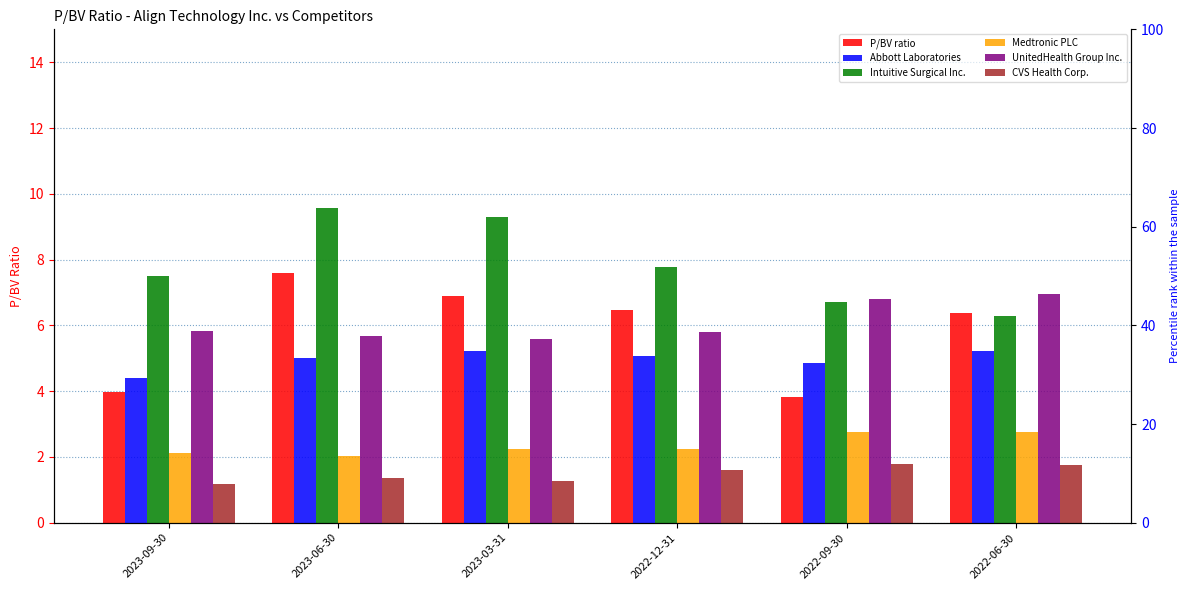

At which category is the sum across all series the highest?

2023-06-30